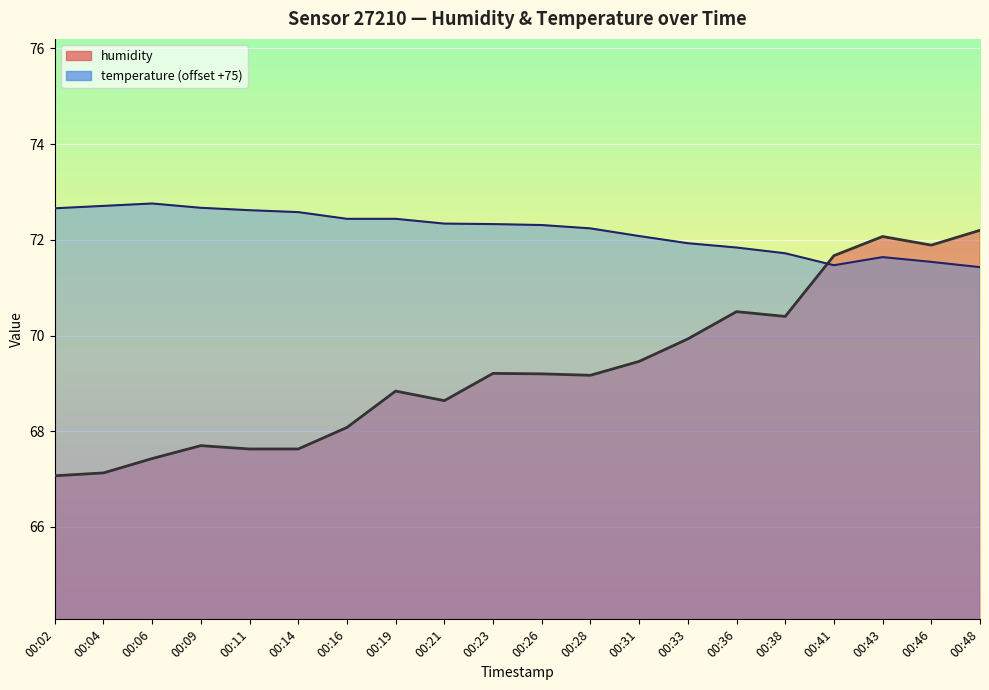

Rank the series by their average value, from highest to lowest.

temperature, humidity